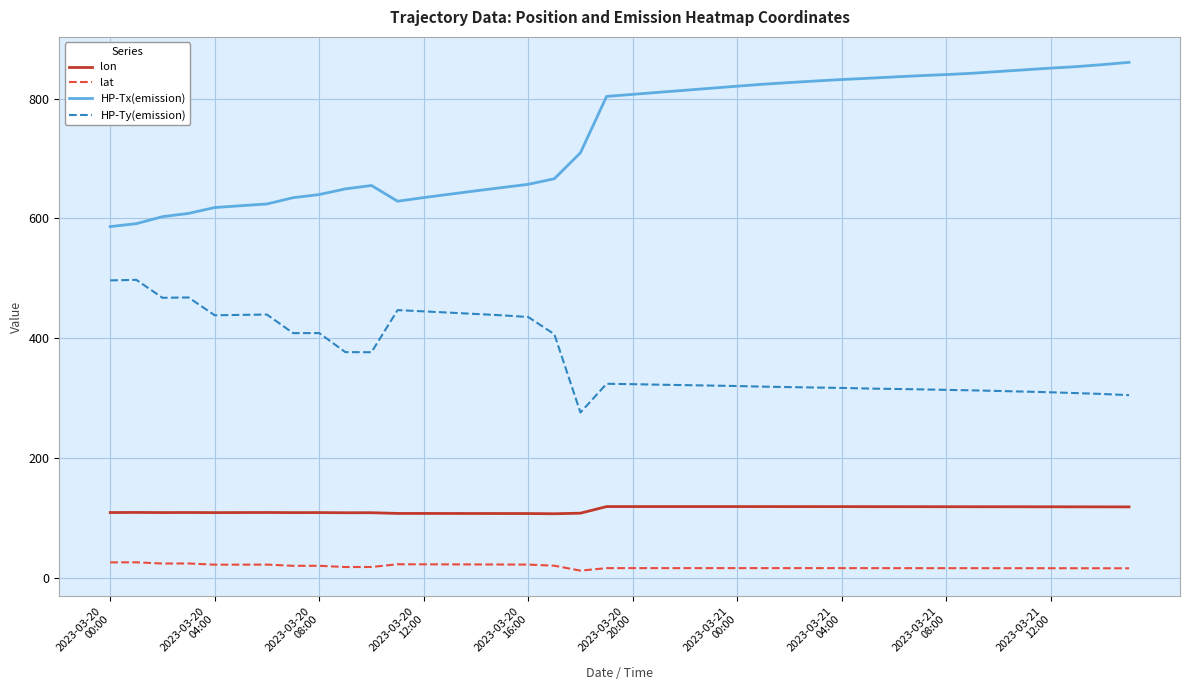

What are all the series names shown in the legend?

lon, lat, HP-Tx(emission), HP-Ty(emission)